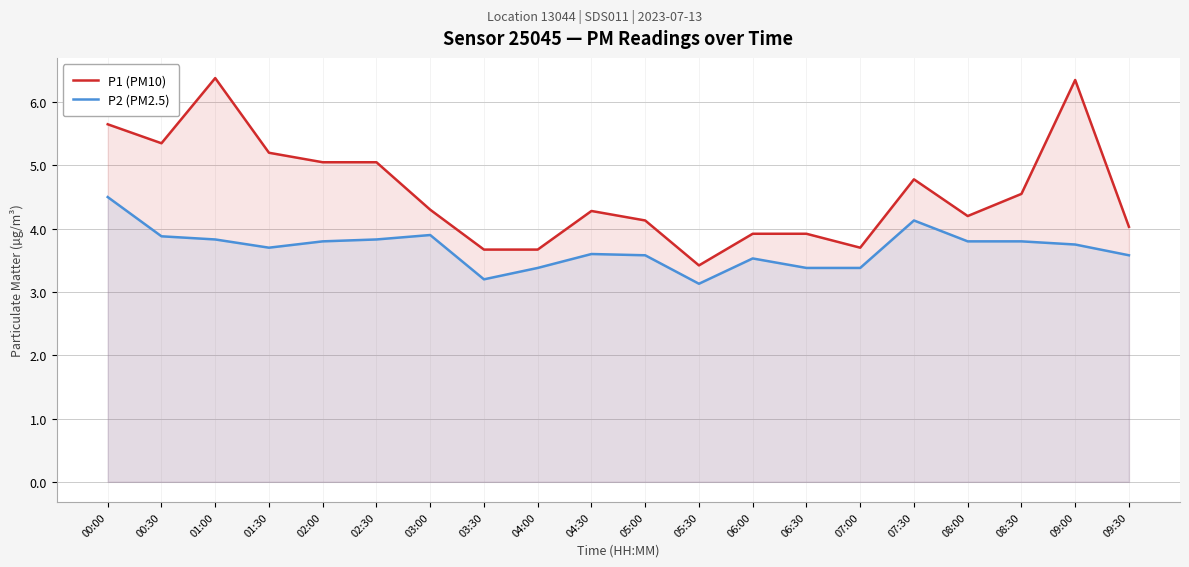

The value of P2 (PM2.5) at 07:30 is 4.1. True or false?

True